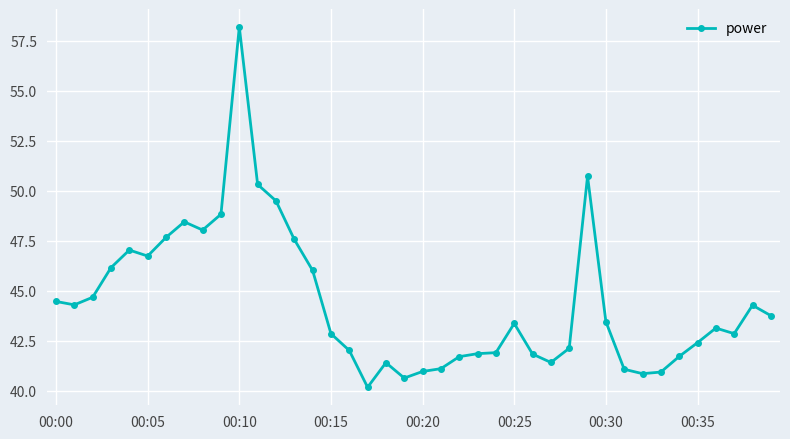

What is the sum of all values?

1776.7